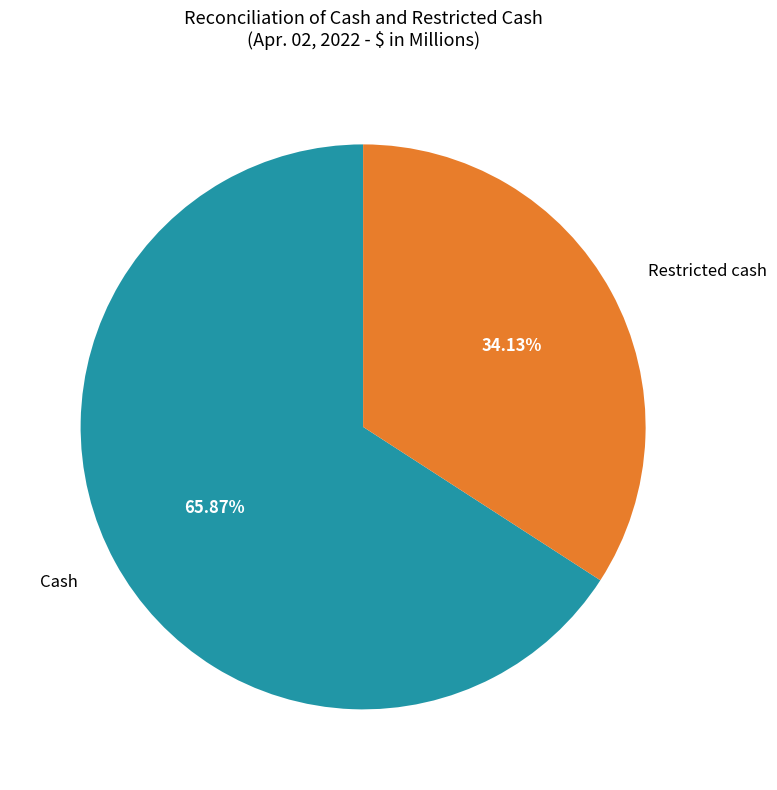

Which has a higher value, Restricted cash or Cash?

Cash